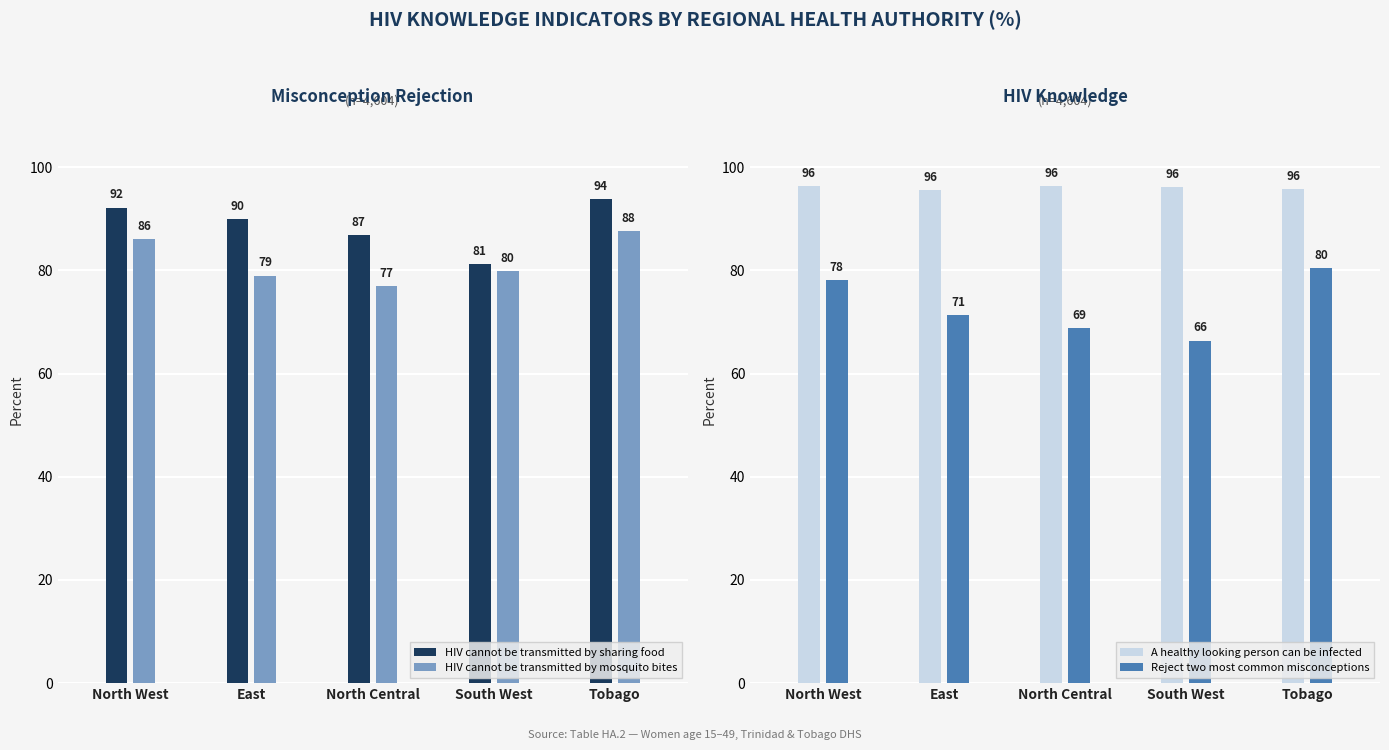

At which category does the chart reach its minimum across all series?

South West